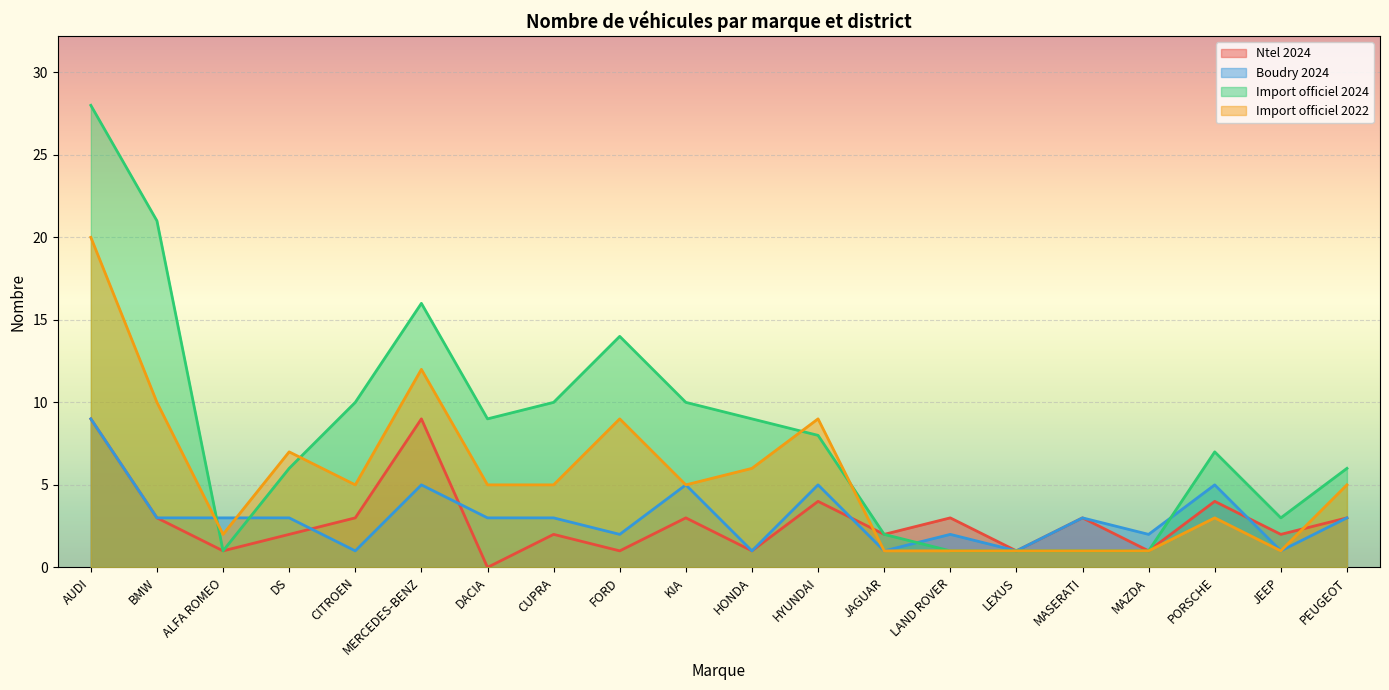

What position from the right is LEXUS?

6